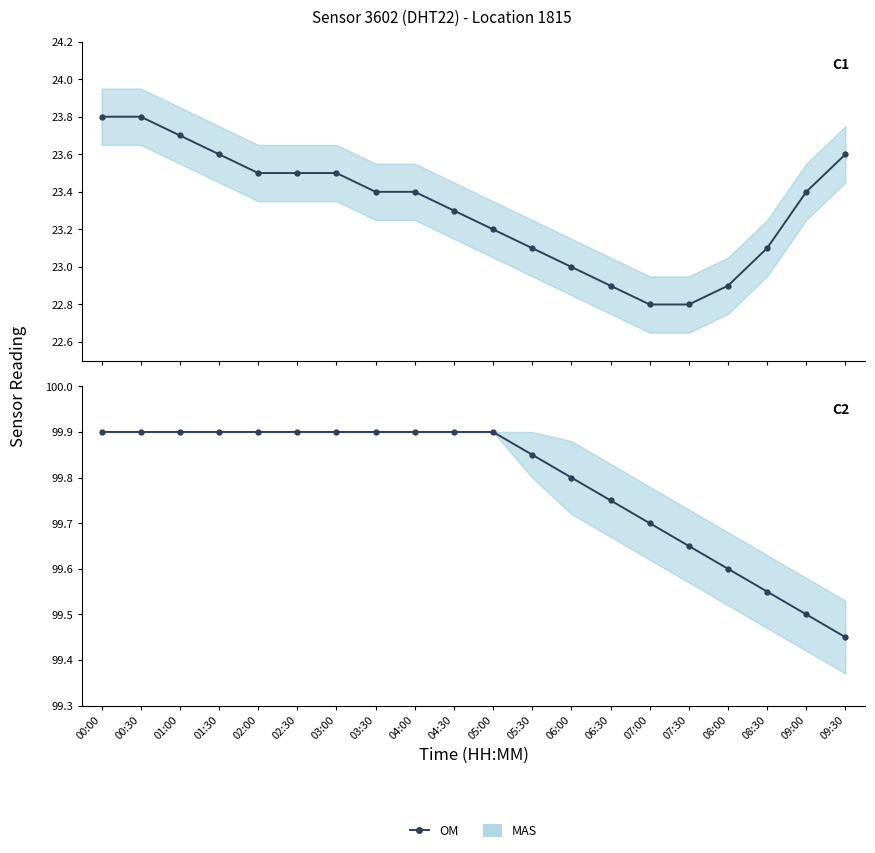

How many lines are shown in the chart?

2